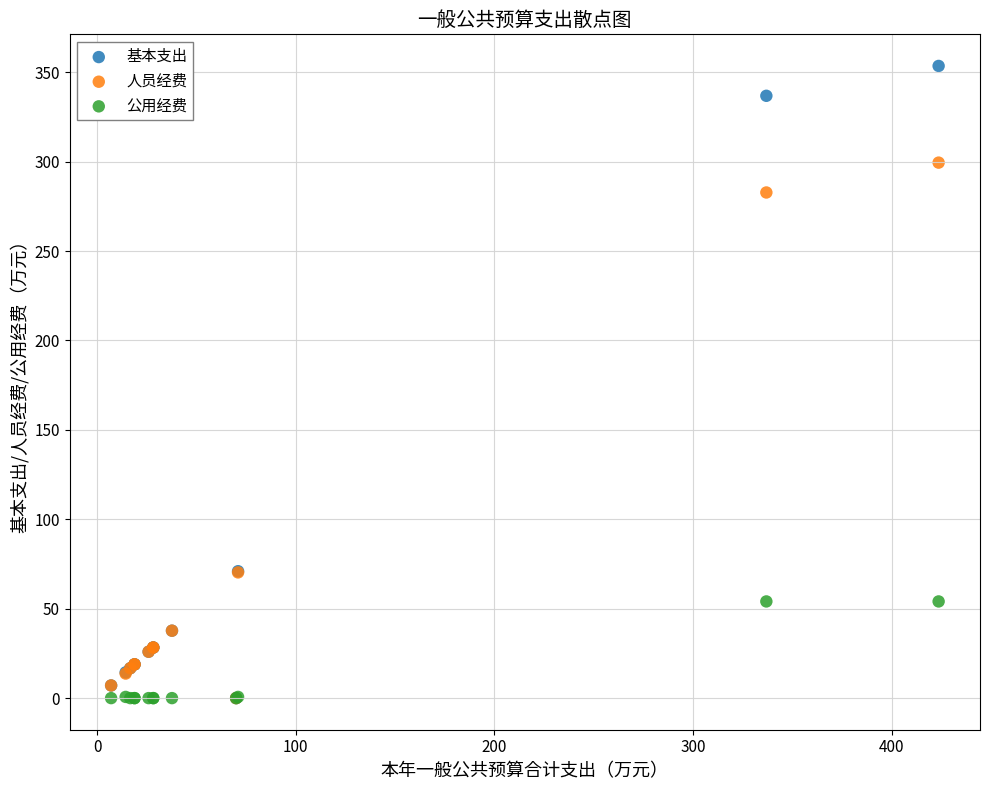

Which series has the widest spread of Y values?

基本支出